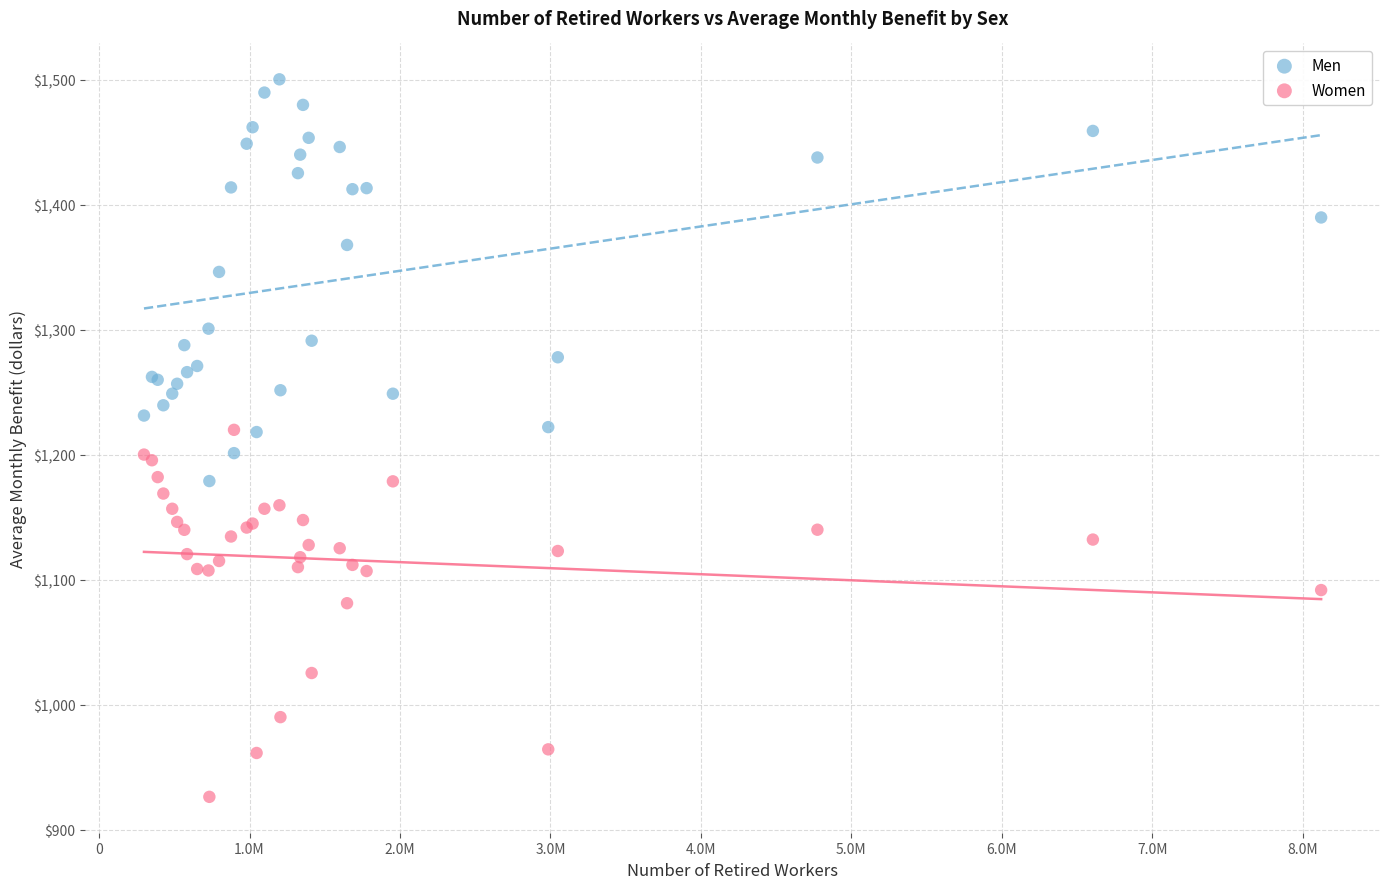

Which series contains the highest Y value?

Men